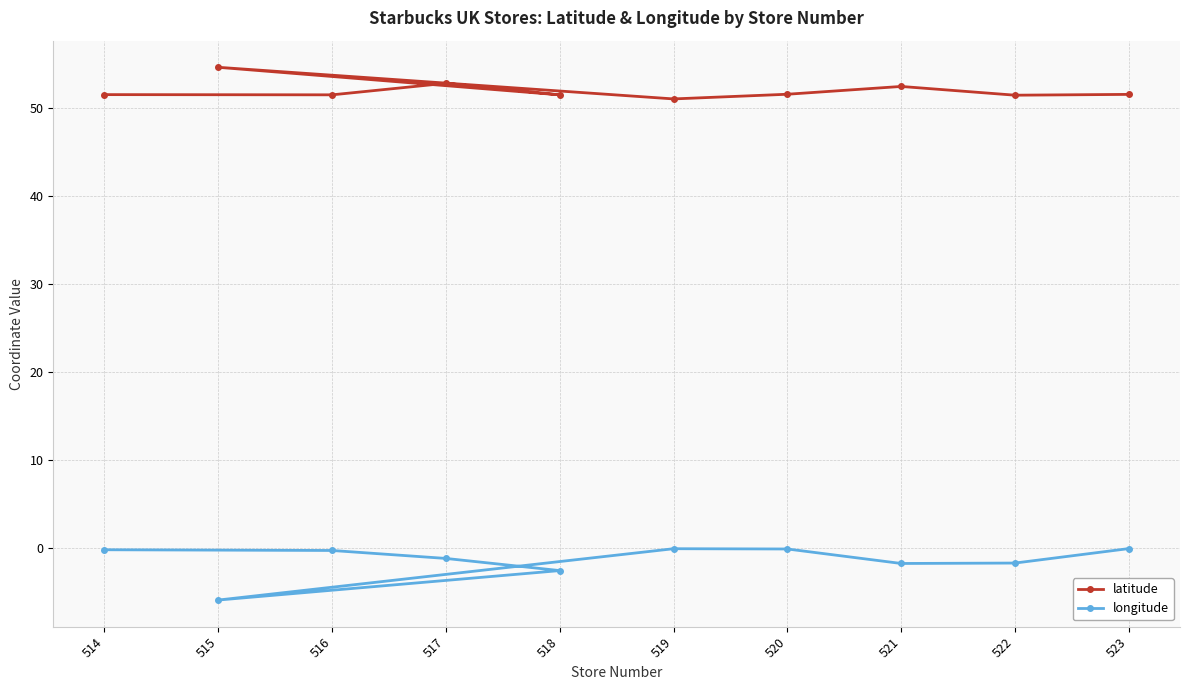

Where is the first local maximum for longitude?

519